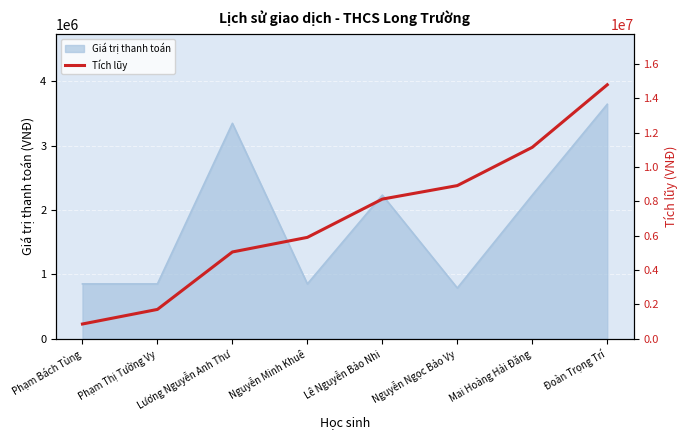

Rank the categories by value from highest to lowest.

Đoàn Trọng Trí, Mai Hoàng Hải Đăng, Nguyễn Ngọc Bảo Vy, Lê Nguyễn Bảo Nhi, Nguyễn Minh Khuê, Lương Nguyễn Anh Thư, Phạm Thị Tường Vy, Phạm Bách Tùng